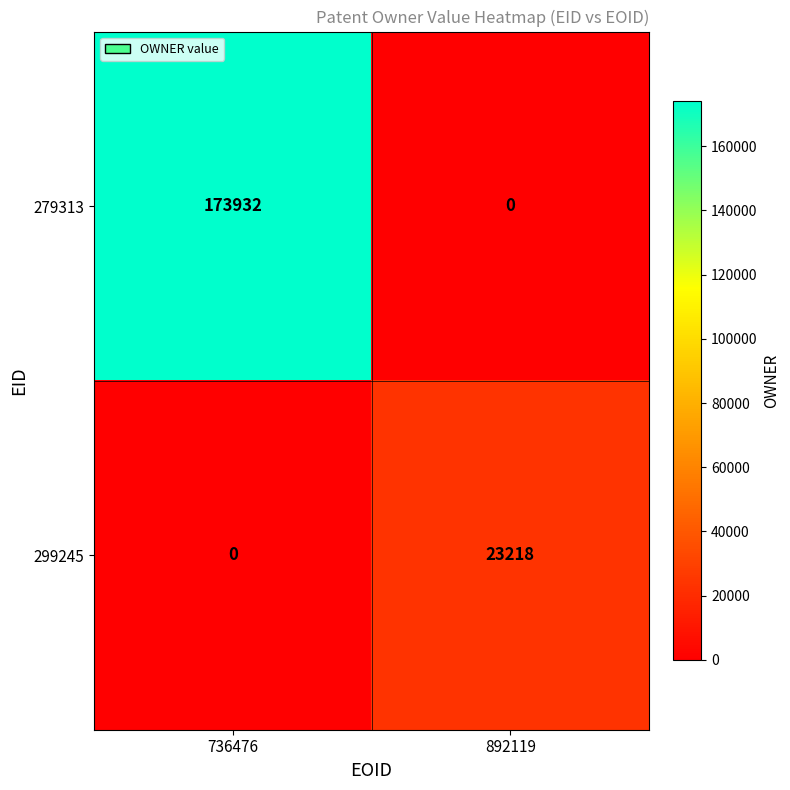

Is it true that 279313 equals 173932 at 736476?

True